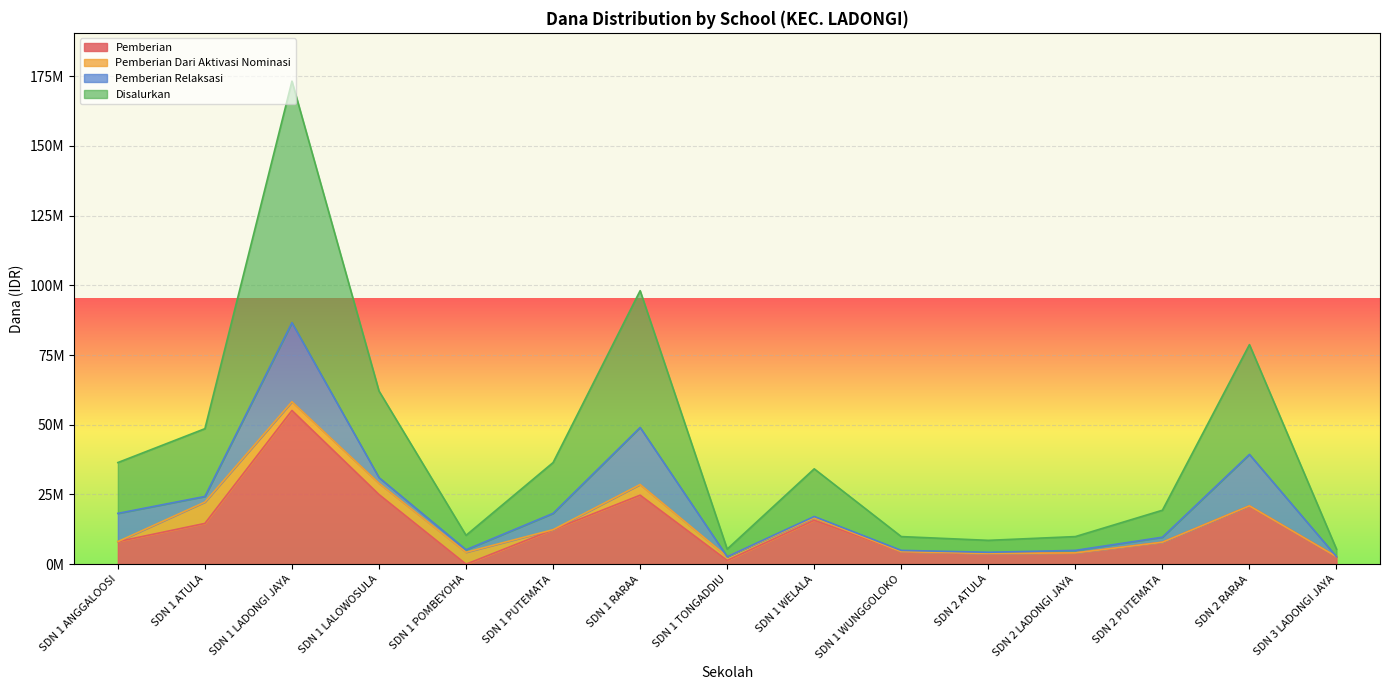

Does the chart display data point markers on the line(s)?

No